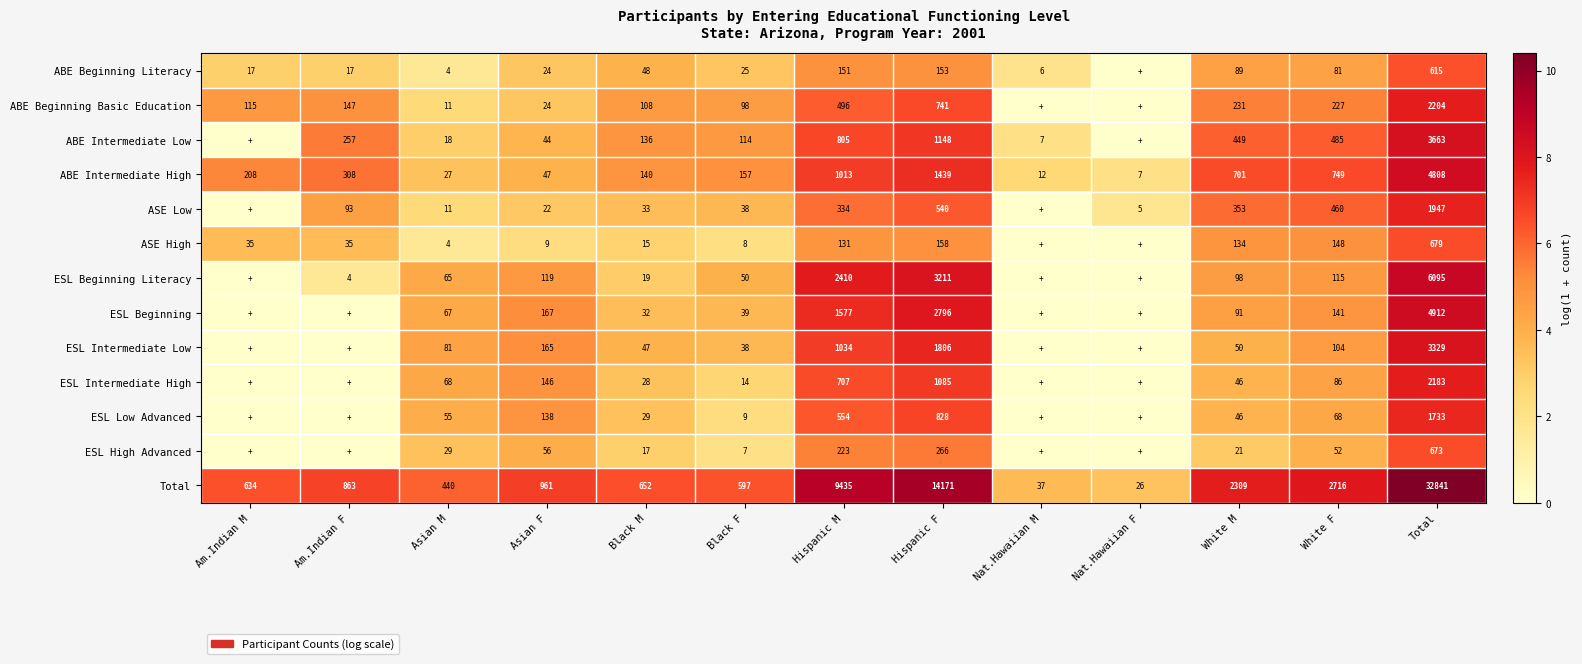

Which series changed the most between Hispanic M and White M?

Total